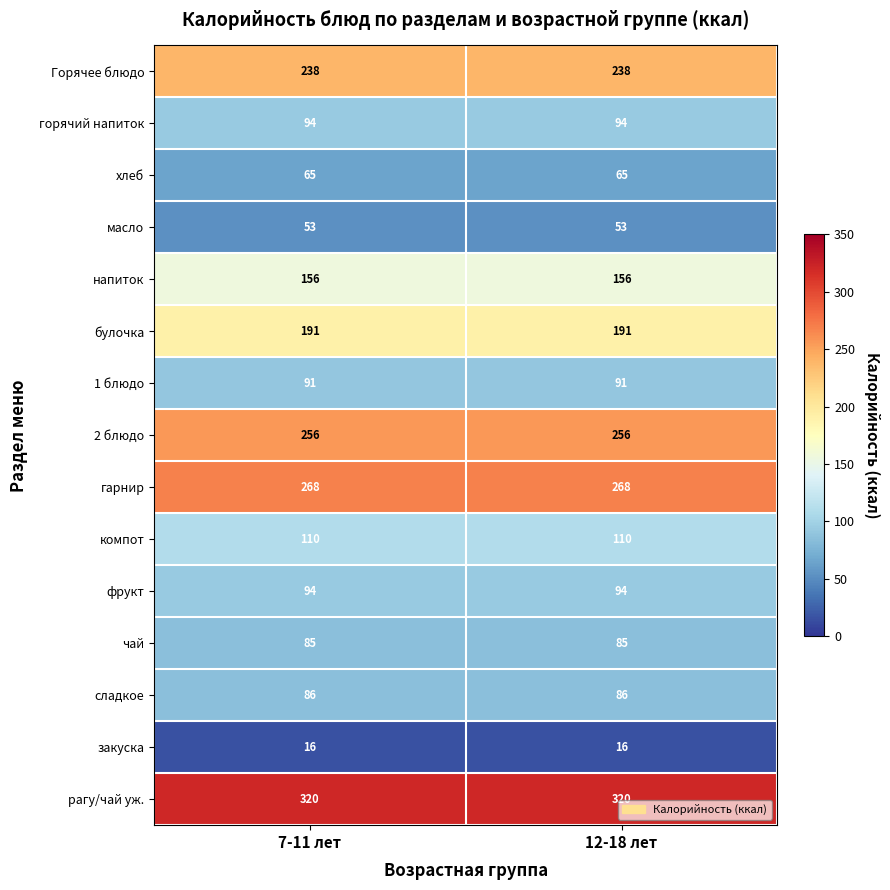

What is the sum of all масло values?

106